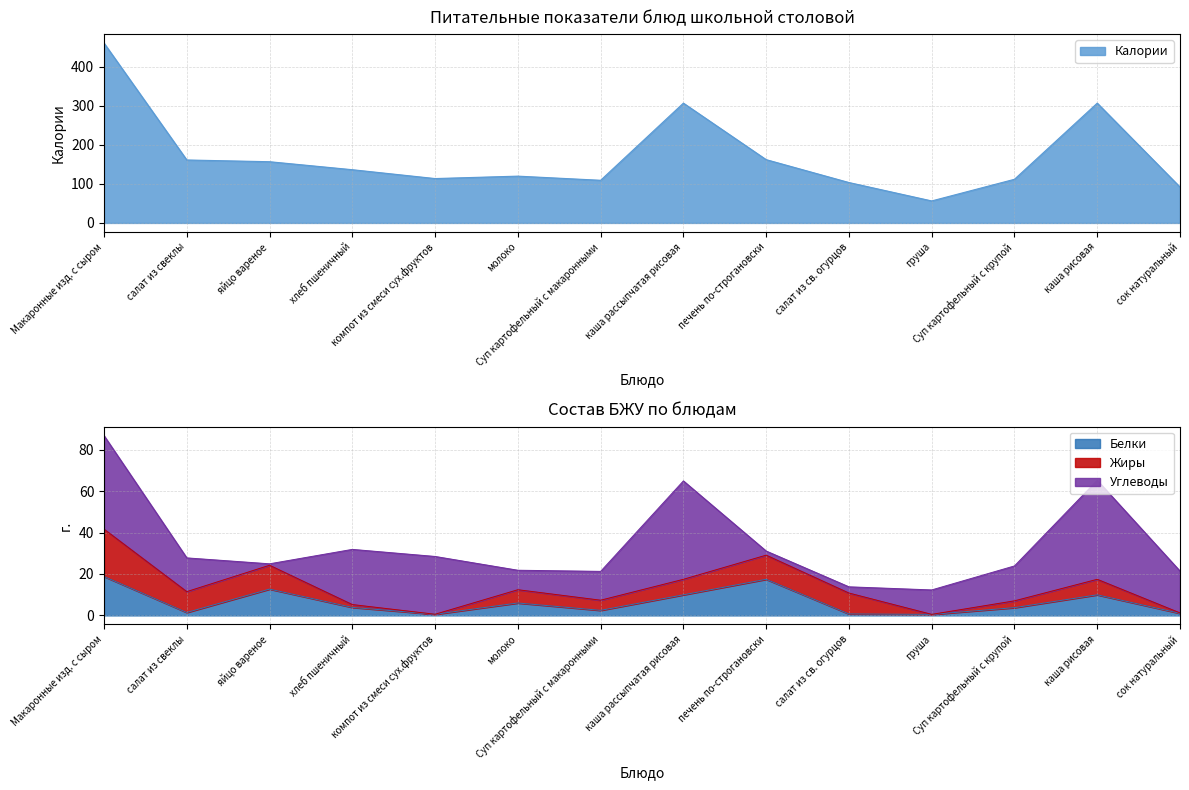

Which series has the largest range (max minus min)?

Калории